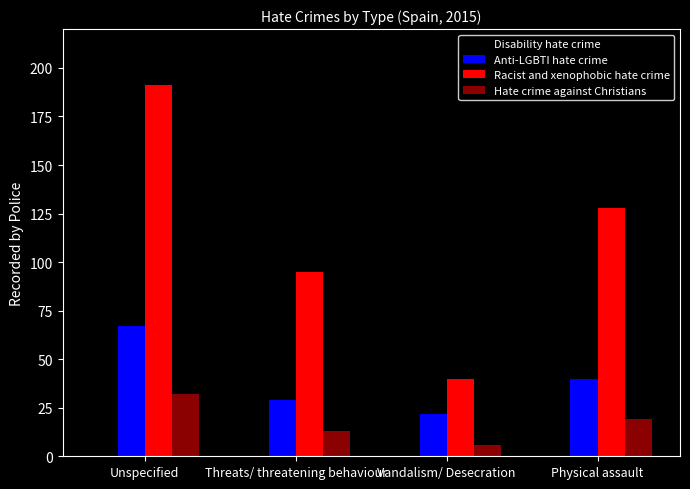

The value of Disability hate crime at Physical assault is 35. True or false?

False